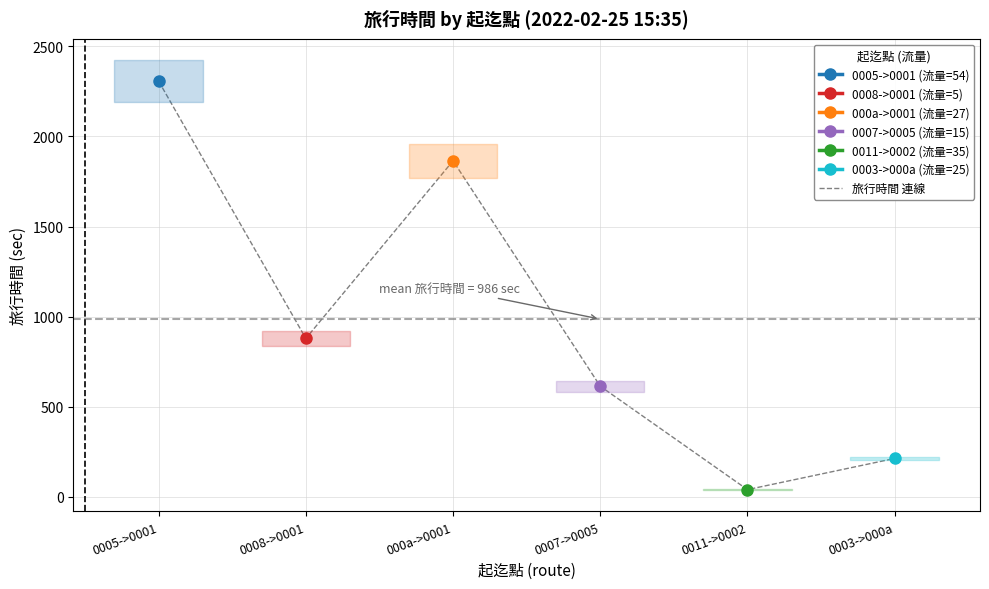

What is the value of the 5th point from the left?

40